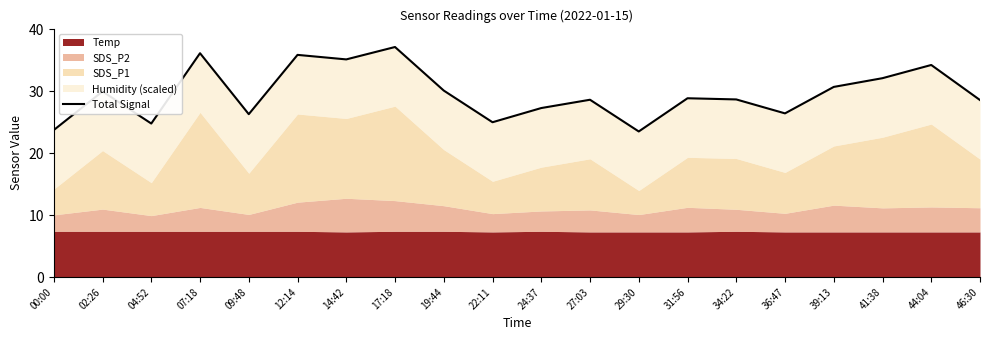

Does the chart have visible grid lines?

No